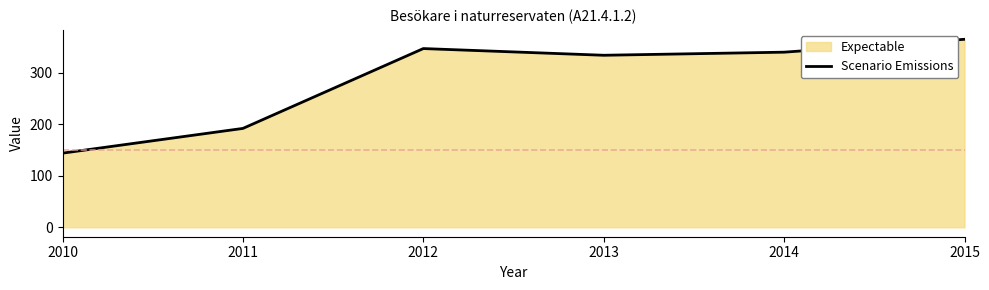

Which has a higher value, 2012 or 2015?

2015